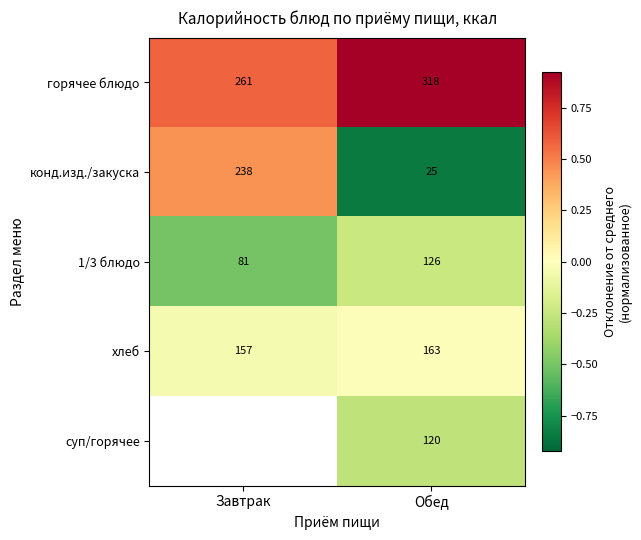

What is the difference between the конд.изд./закуска values at Завтрак and Обед?

213